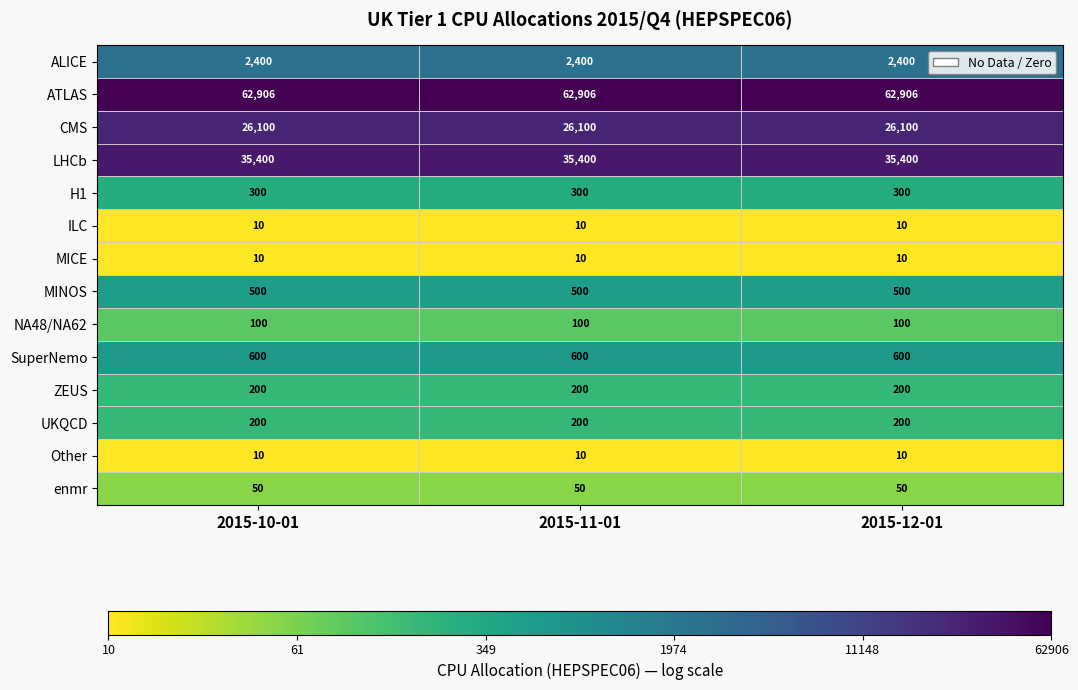

What is the average value of the ALICE series?

2400